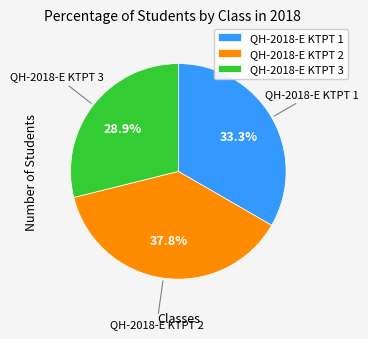

Is it true that QH-2018-E KTPT 2 is 38% of the pie?

True